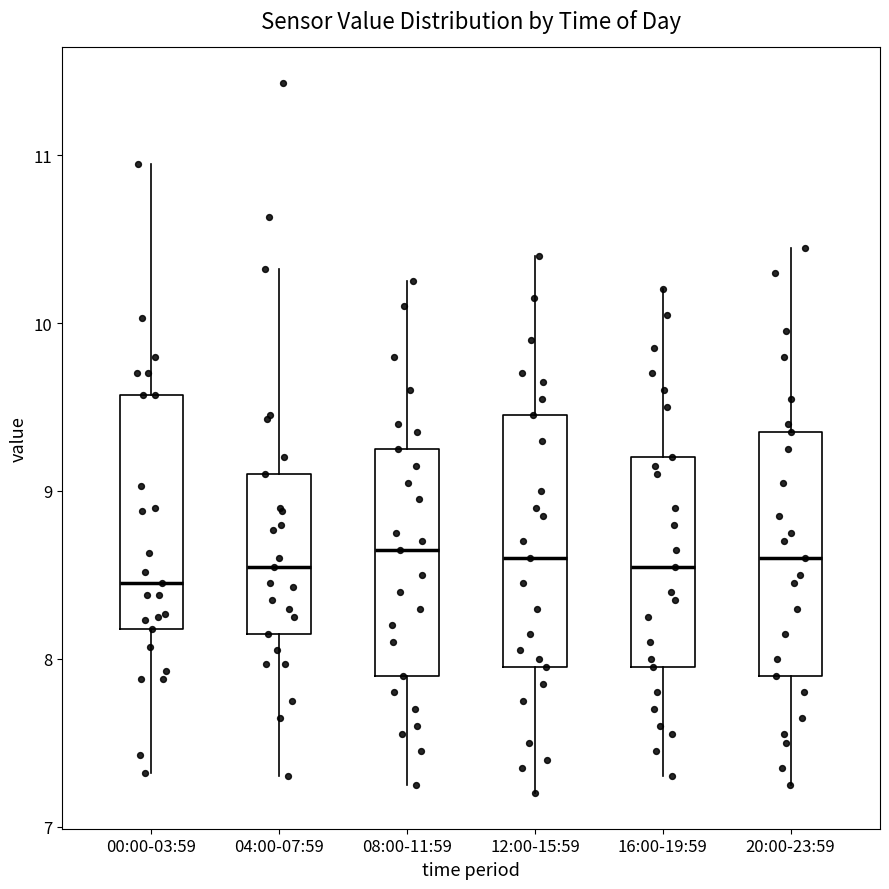

Reading left to right, transcribe this box plot: for each box, give where its median line is, the range the box spans, and where its two whiskers end, as read against the y-axis. The values are not printed on the chart, so give them approximately, as read against the axis.

00:00-03:59: median 8.5, box 8.2 to 9.6, whiskers 7.3 to 11.0
04:00-07:59: median 8.6, box 8.2 to 9.1, whiskers 7.3 to 10.3
08:00-11:59: median 8.7, box 7.9 to 9.3, whiskers 7.3 to 10.3
12:00-15:59: median 8.6, box 8.0 to 9.5, whiskers 7.2 to 10.4
16:00-19:59: median 8.6, box 8.0 to 9.2, whiskers 7.3 to 10.2
20:00-23:59: median 8.6, box 7.9 to 9.4, whiskers 7.3 to 10.5